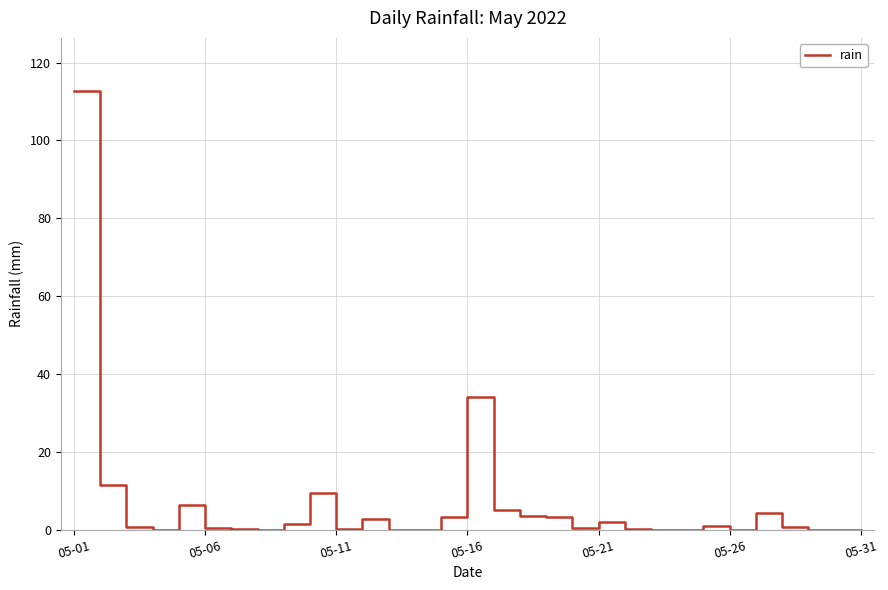

What is the difference between the maximum and minimum values?

112.8